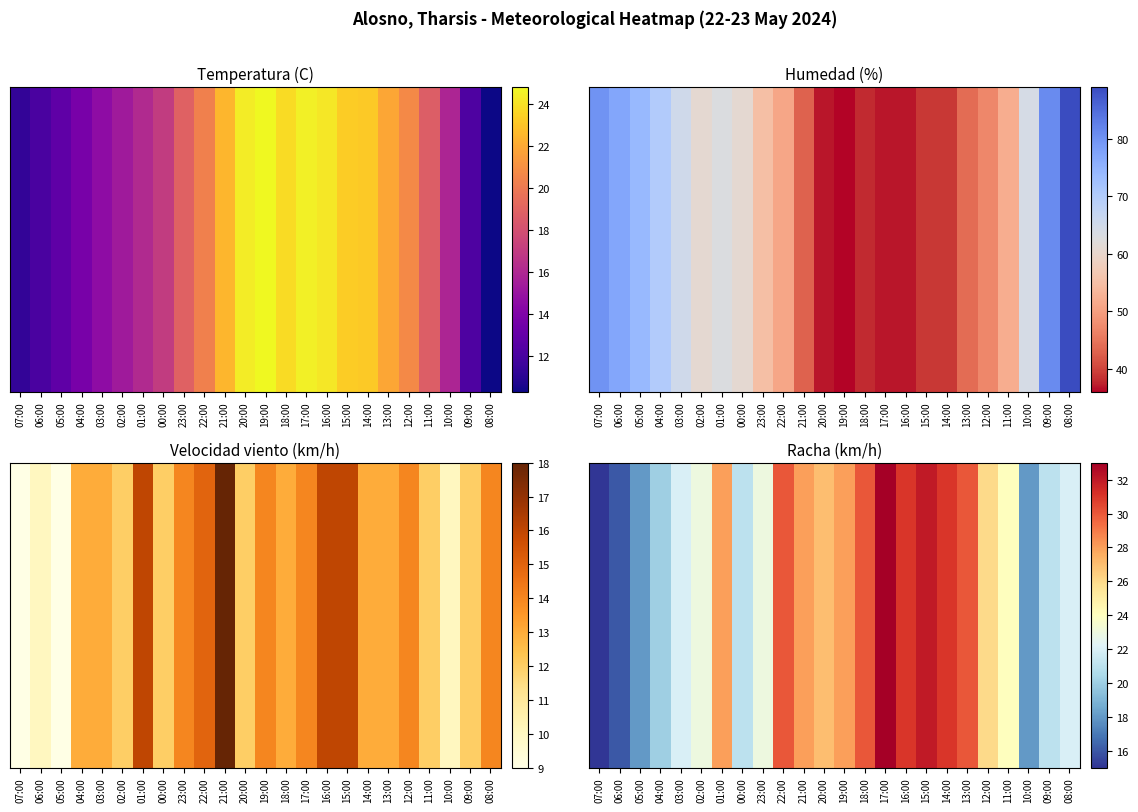

What is the difference between the maximum and minimum values?

18